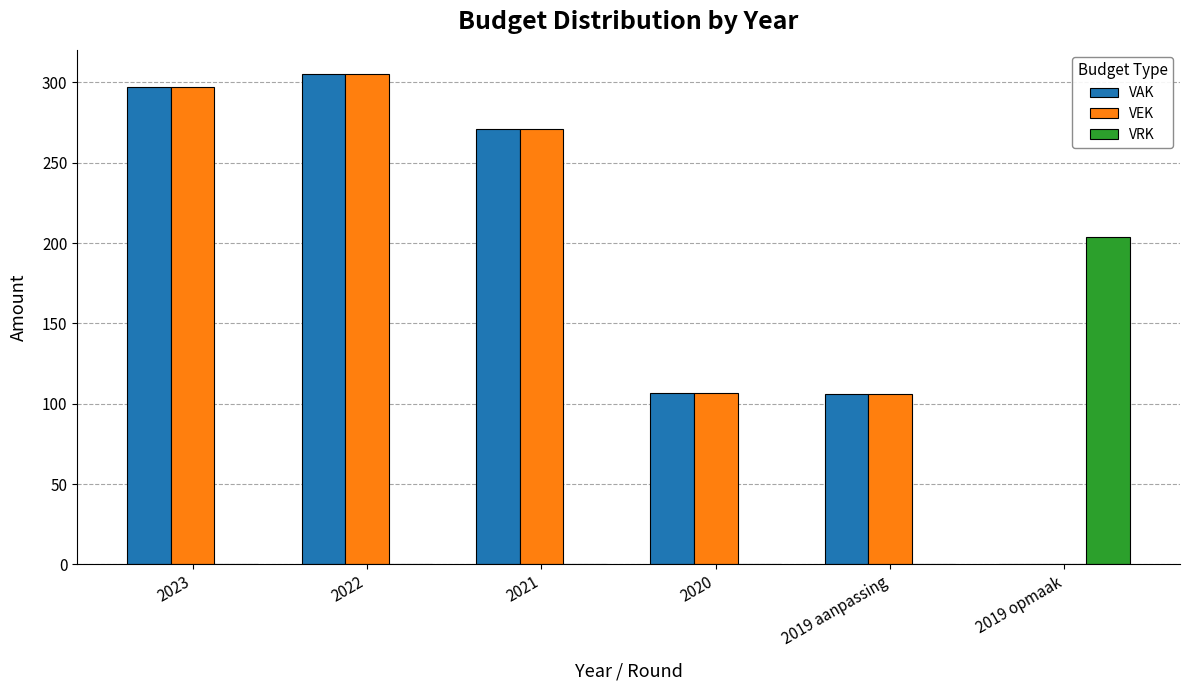

What is the sum of all VAK values?

1086